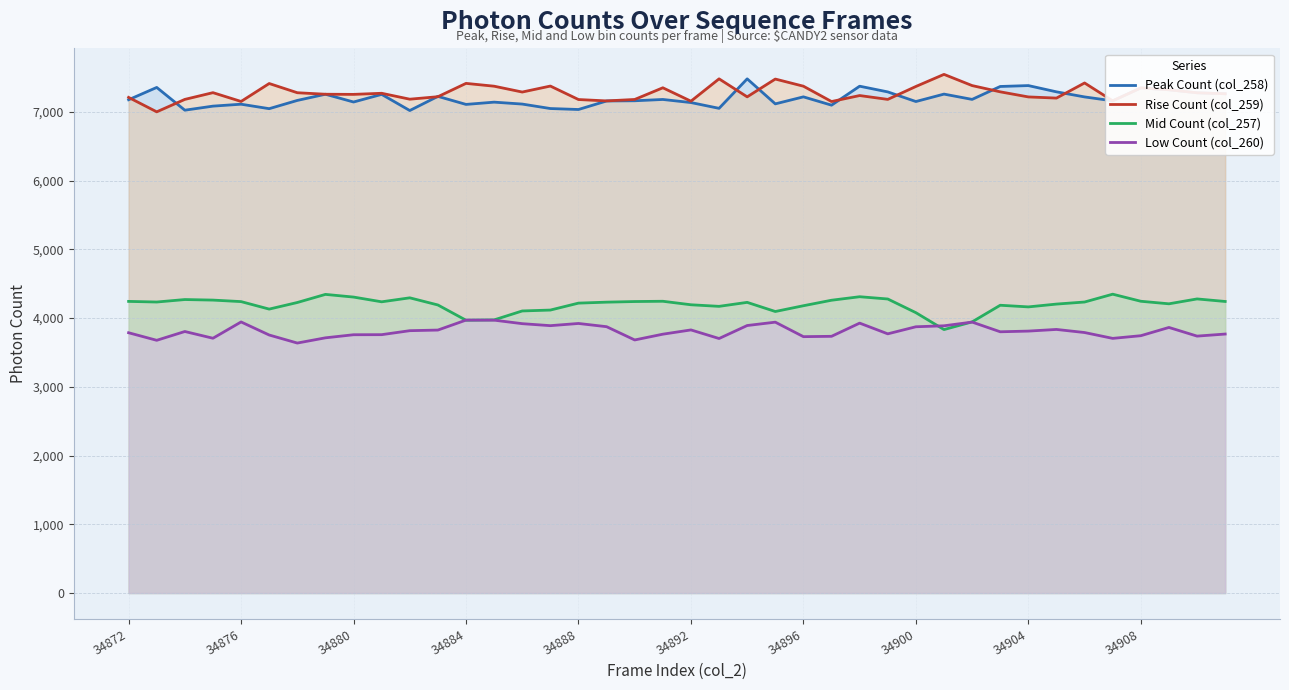

What is the sum of all Low Count (col_260) values?

152466